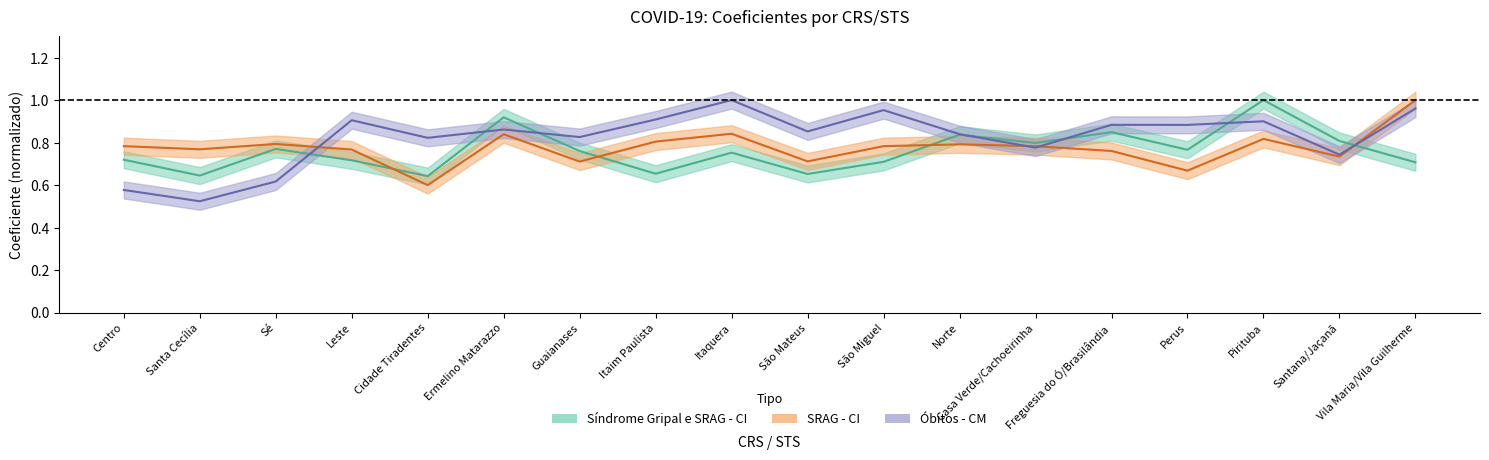

Between which two adjacent categories do Síndrome Gripal e SRAG - CI and Óbitos - CM first intersect?

Sé and Leste